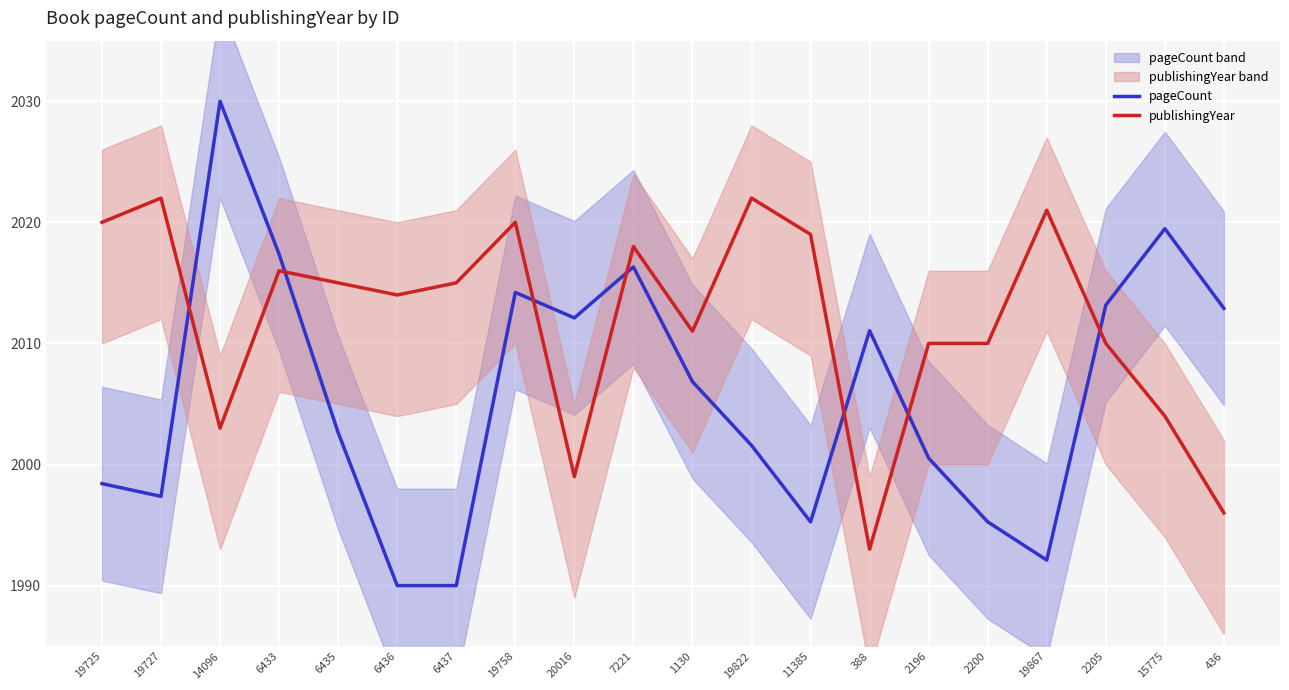

What is the difference between the publishingYear values at 7221 and 6435?

3.0